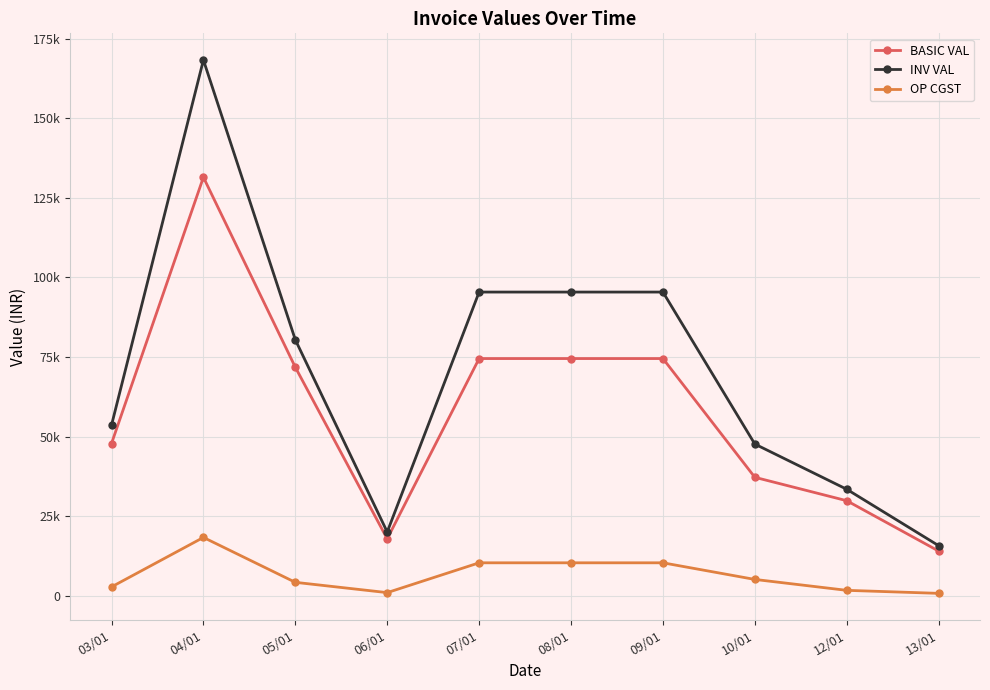

What is the label of the 5th point from the right?

08/01